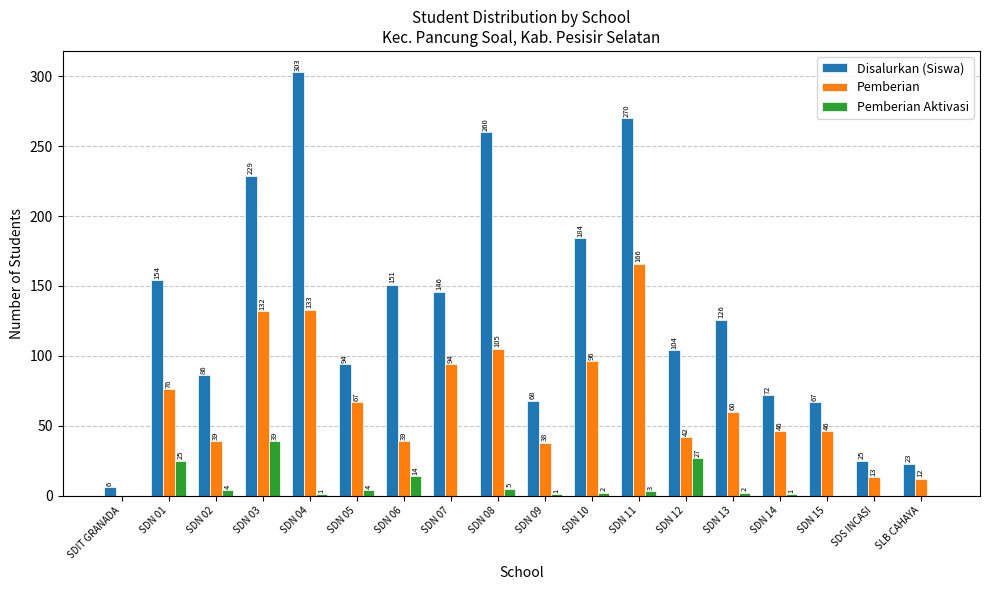

Between SDIT GRANADA and SDN 01, which series saw the biggest shift?

Disalurkan (Siswa)